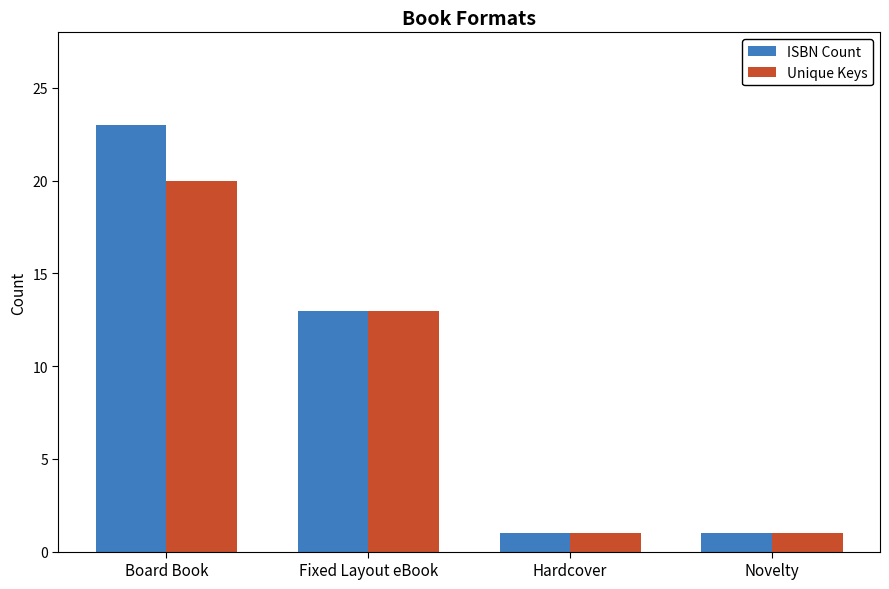

At how many categories does at least one series exceed 18?

1